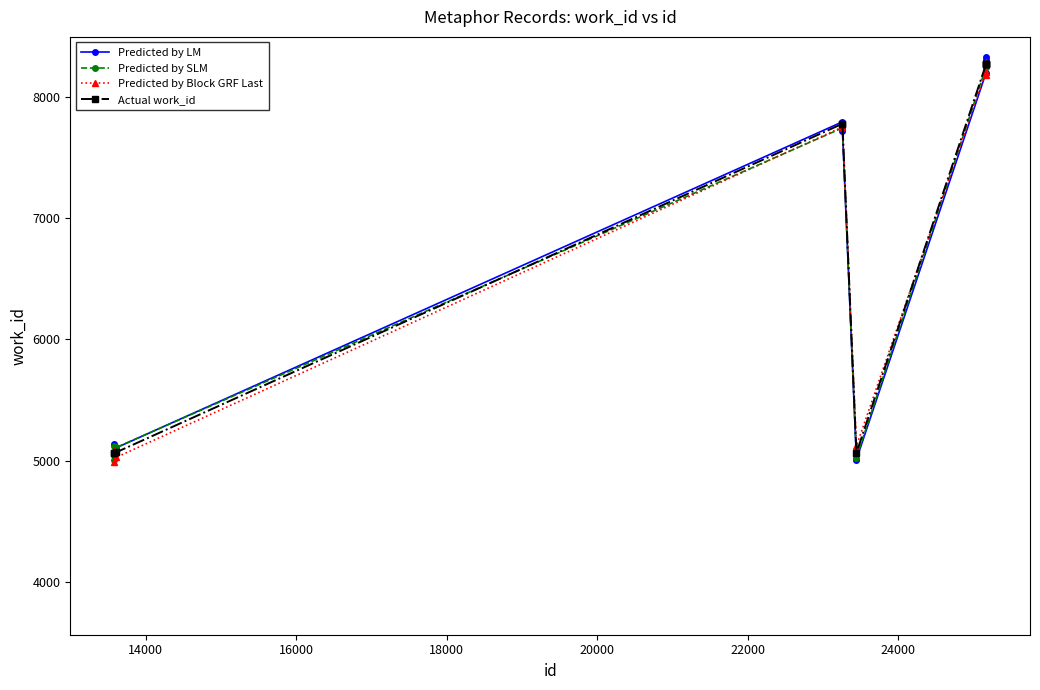

What is the difference between the second highest and minimum values in the Predicted by Block GRF Last series?

3281.9